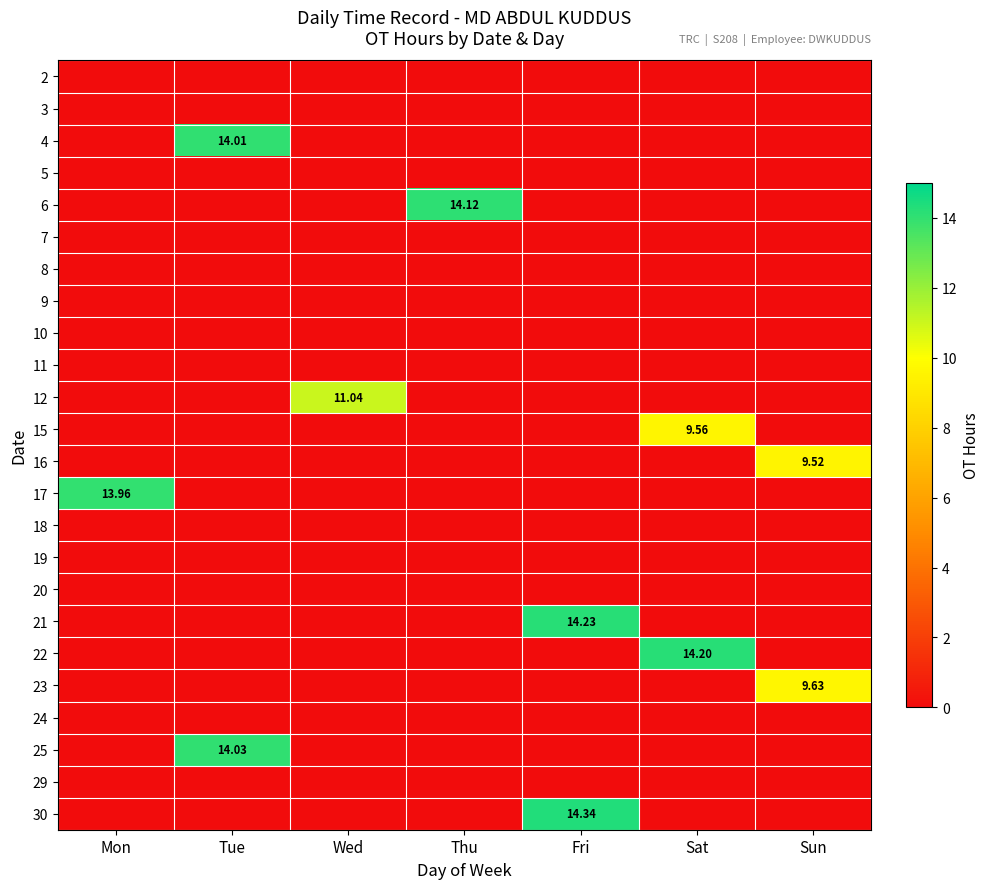

List the series in order of their peak value, lowest first.

2, 3, 5, 7, 8, 9, 10, 11, 18, 19, 20, 24, 29, 16, 15, 23, 12, 17, 4, 25, 6, 22, 21, 30